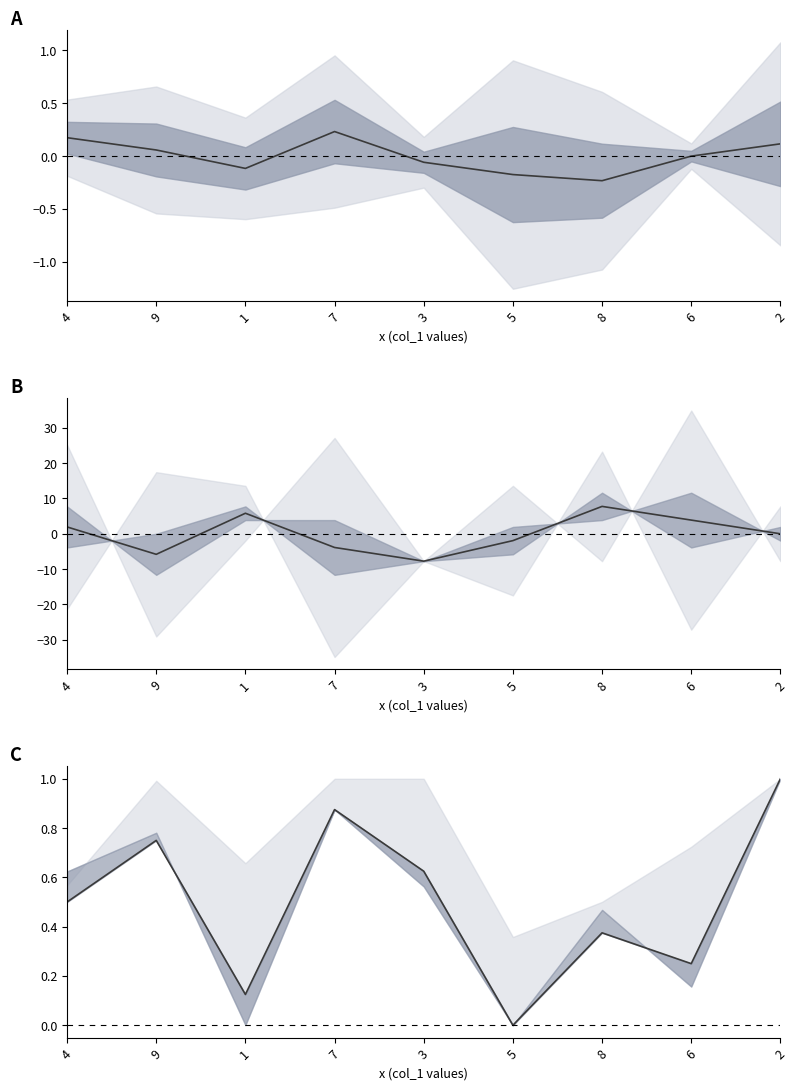

How many interior local peaks does the col_3 center series have?

3